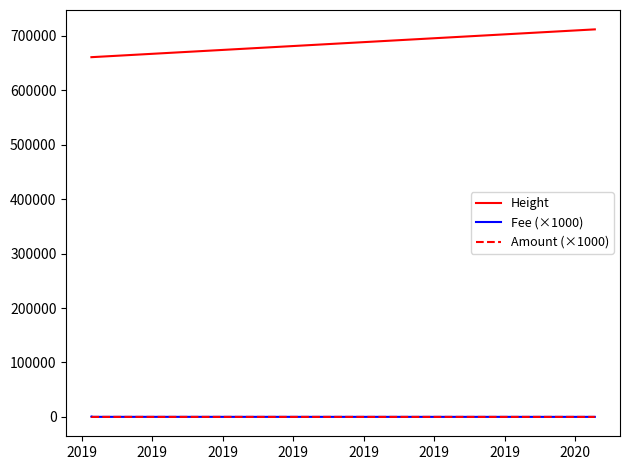

How many distinct data groups are displayed?

3